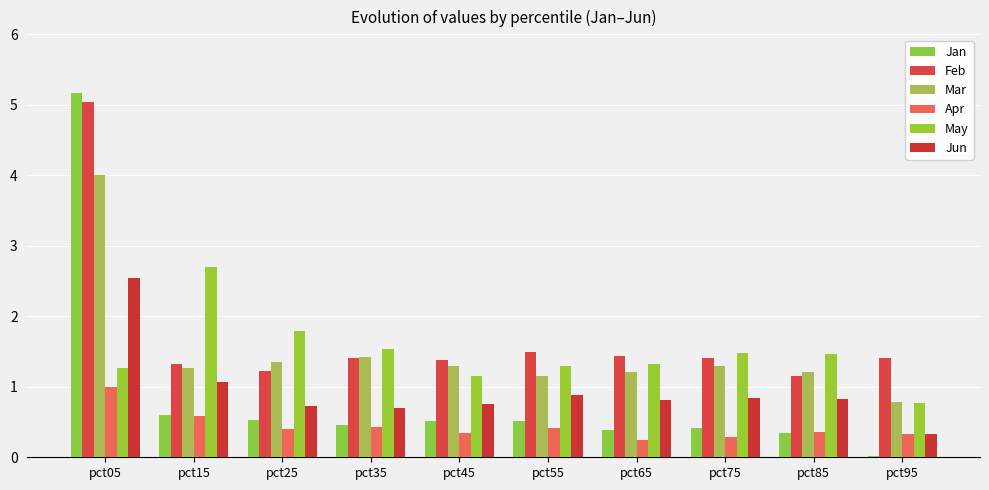

What is the sum of all Jan values?

8.9